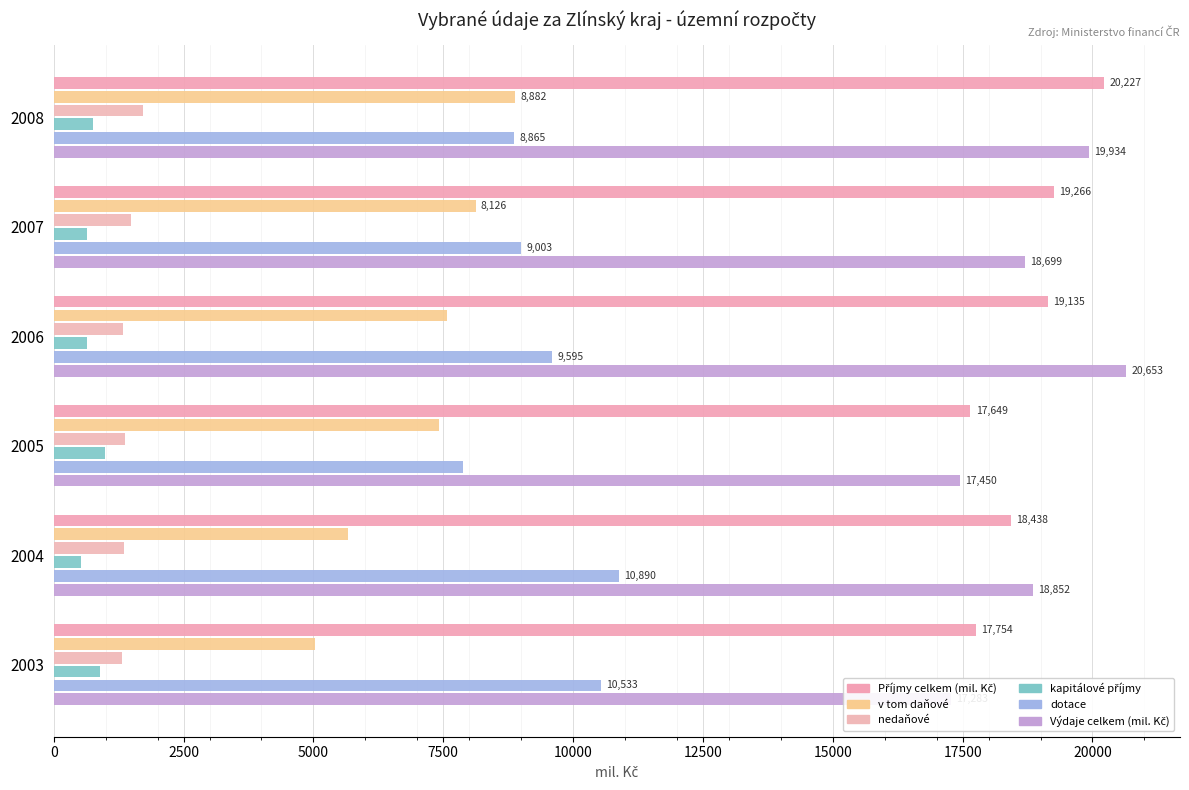

Does the chart contain stacked bars?

No